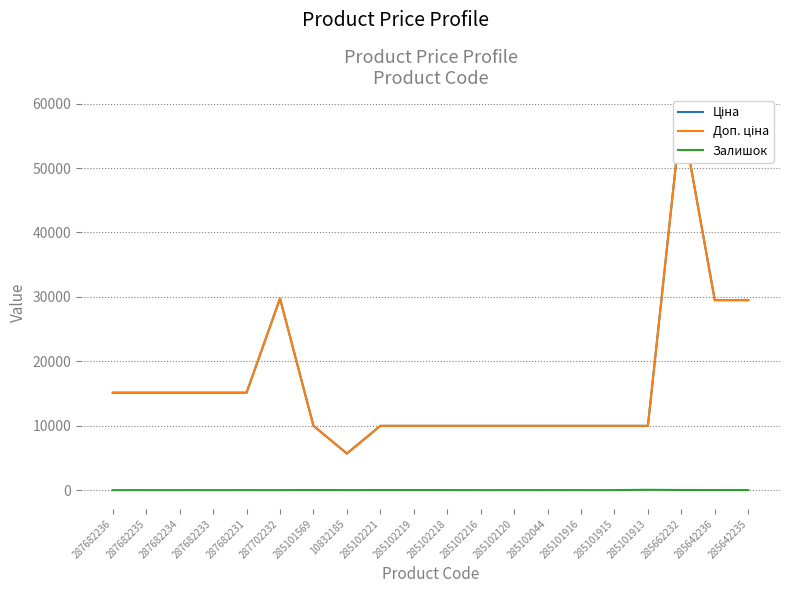

Where is the first local minimum for Залишок?

10832185